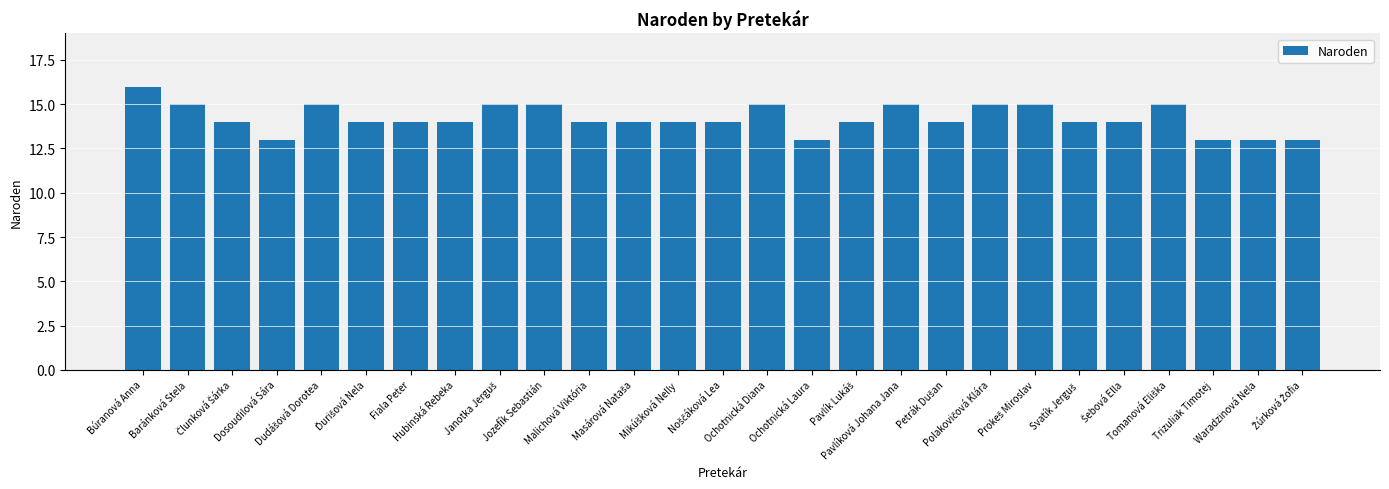

Reading left to right, what are all the values shown in this chart?

16	15	14	13	15	14	14	14	15	15	14	14	14	14	15	13	14	15	14	15	15	14	14	15	13	13	13